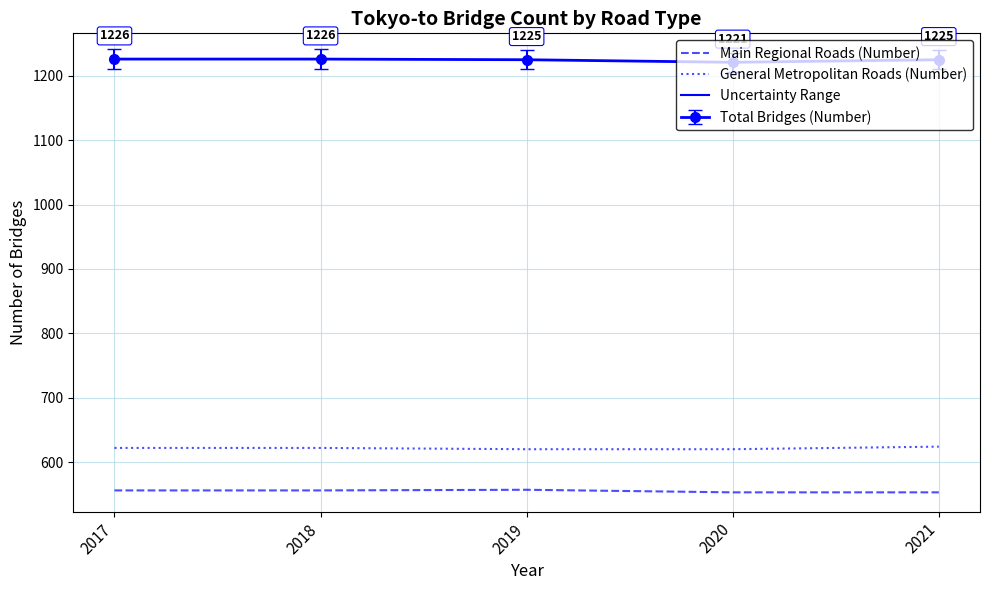

What is the greatest value displayed?

1226